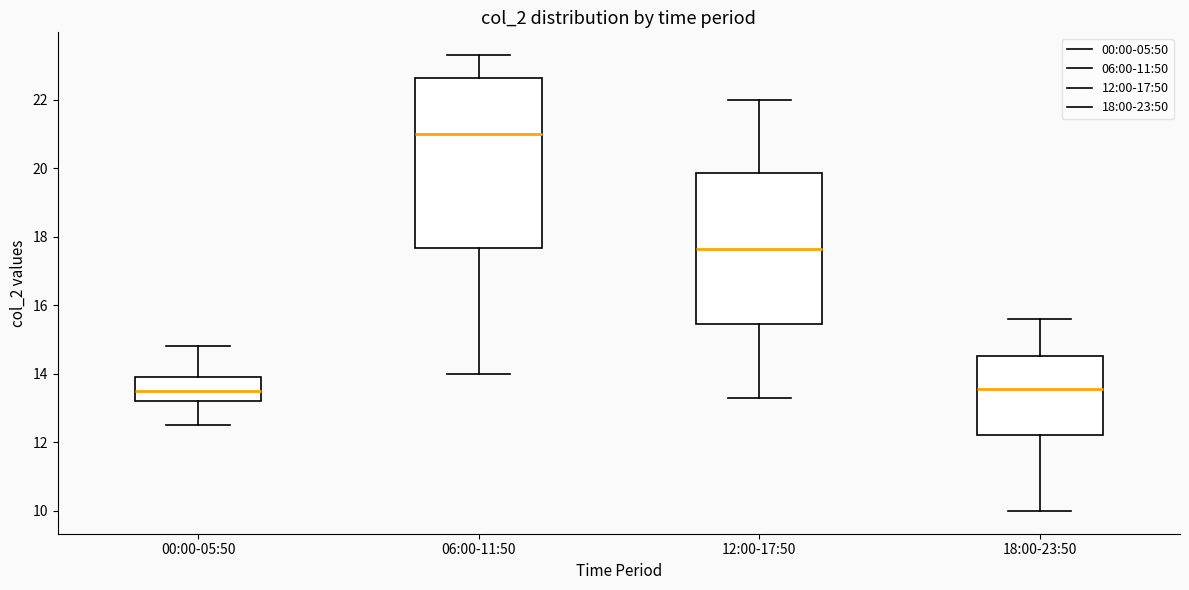

Which box's median line is the highest?

06:00-11:50